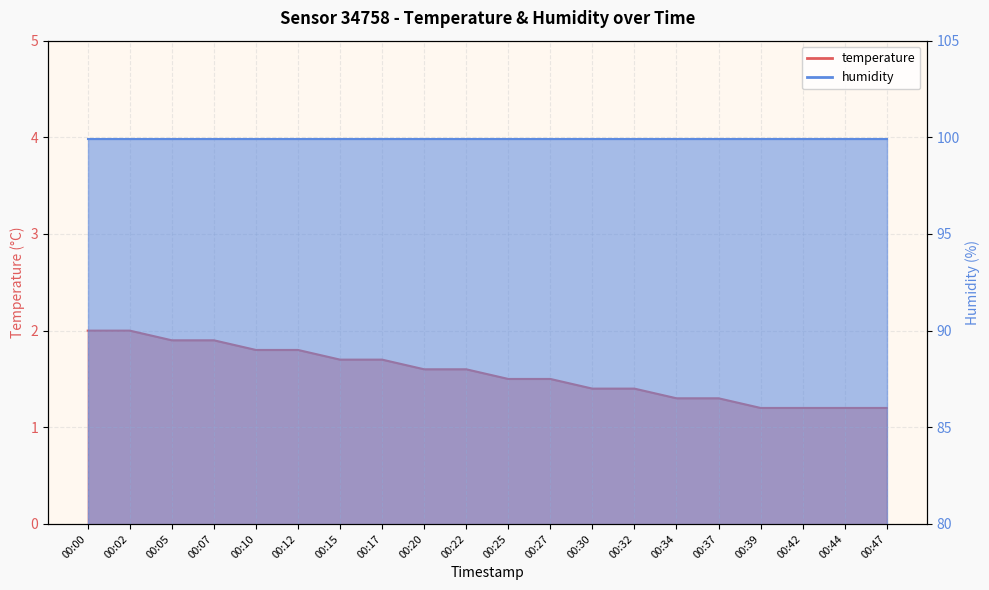

Reading left to right, what are all the values shown in this chart?

2.0	2.0	1.9	1.9	1.8	1.8	1.7	1.7	1.6	1.6	1.5	1.5	1.4	1.4	1.3	1.3	1.2	1.2	1.2	1.2